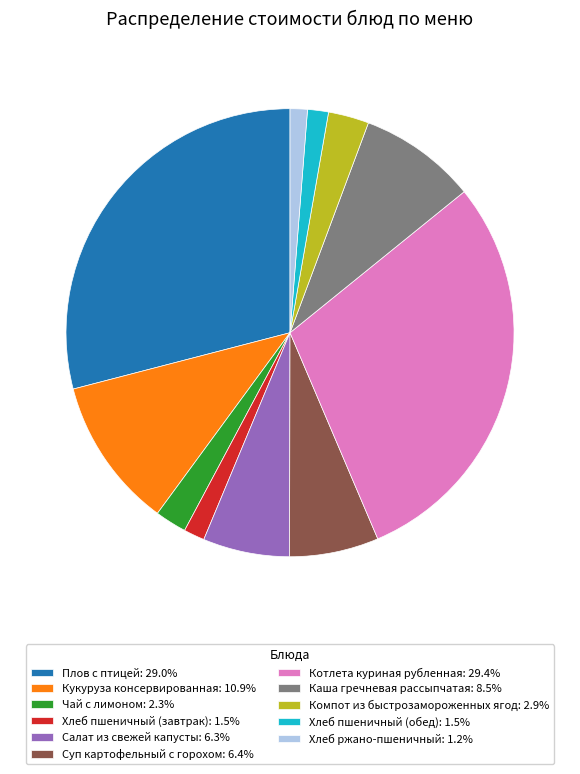

Does Кукуруза консервированная represent more than half of the total?

No